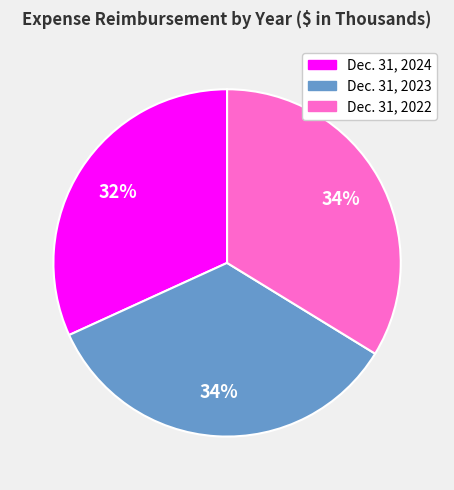

What is the smallest slice in the pie chart?

Dec. 31, 2024